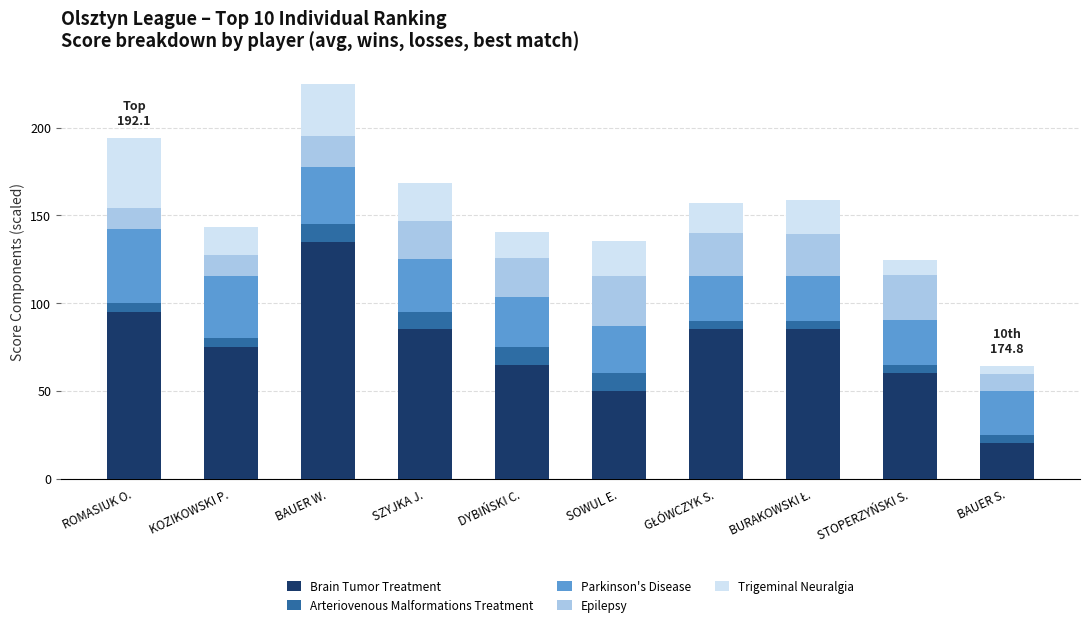

At which label does Brain Tumor Treatment reach its minimum?

BAUER S.